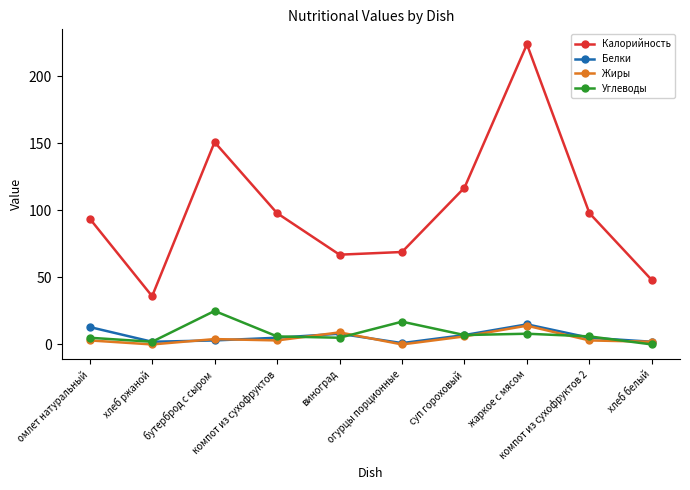

Is it true that Калорийность equals 214 at бутерброд с сыром?

False